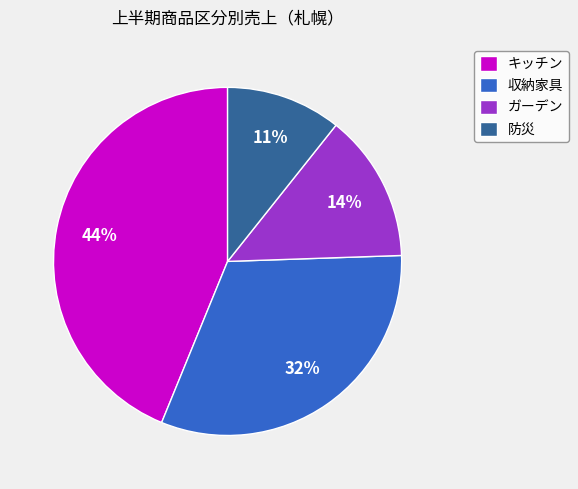

Does キッチン represent more than half of the total?

No